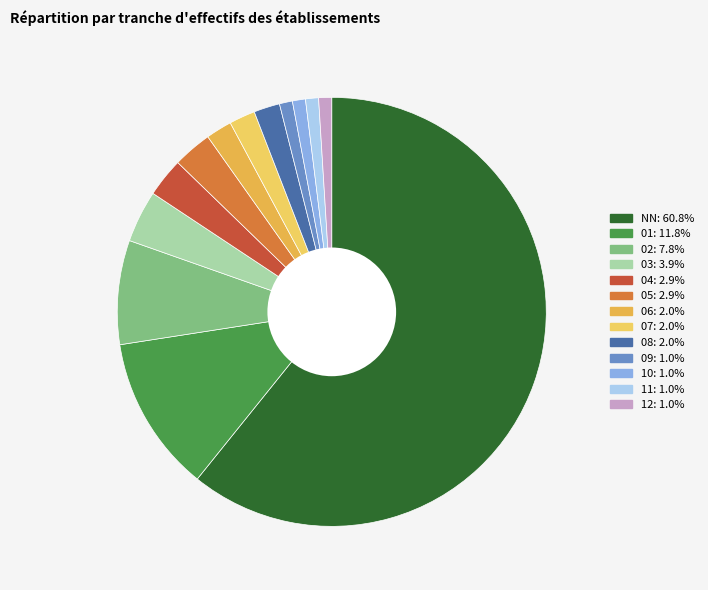

Does NN account for over 50% of the chart?

Yes